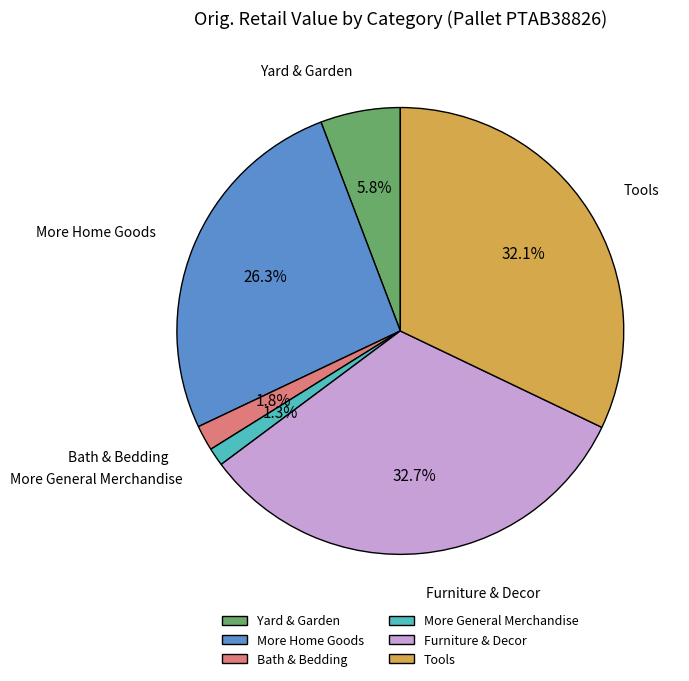

What is the smallest slice in the pie chart?

More General Merchandise